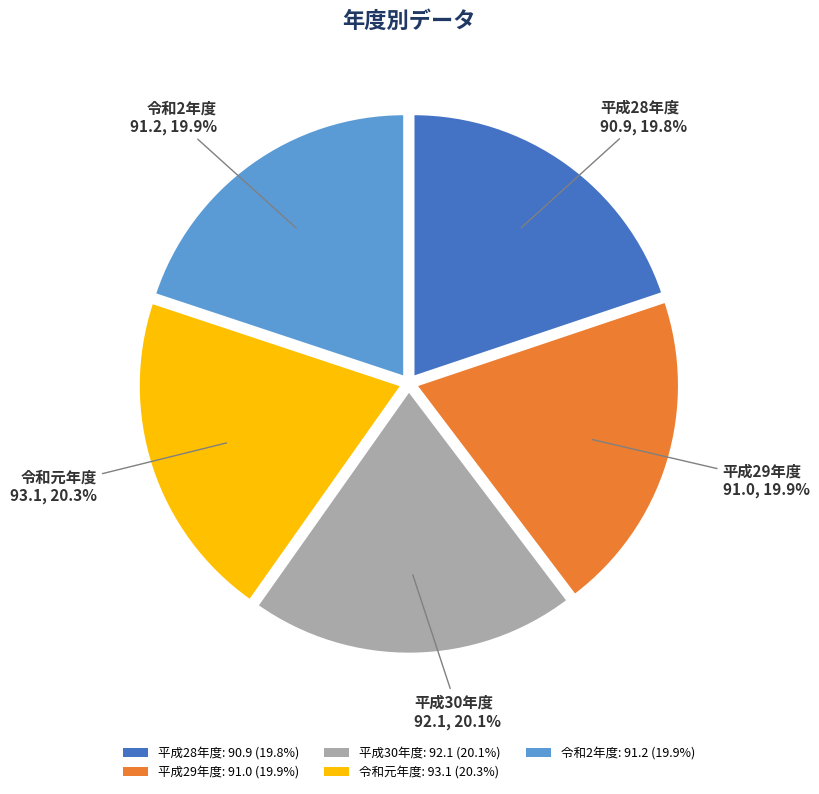

How much of the chart is everything except 令和元年度: 93.1 (20.3%)?

79.7%